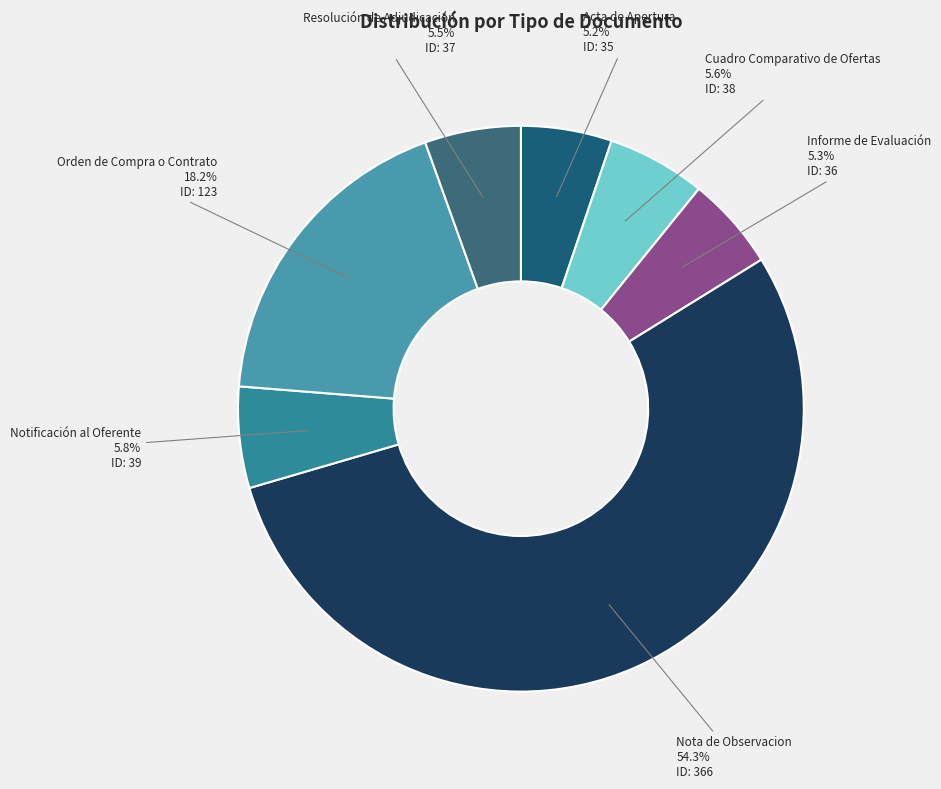

Count the number of slices in the pie.

7